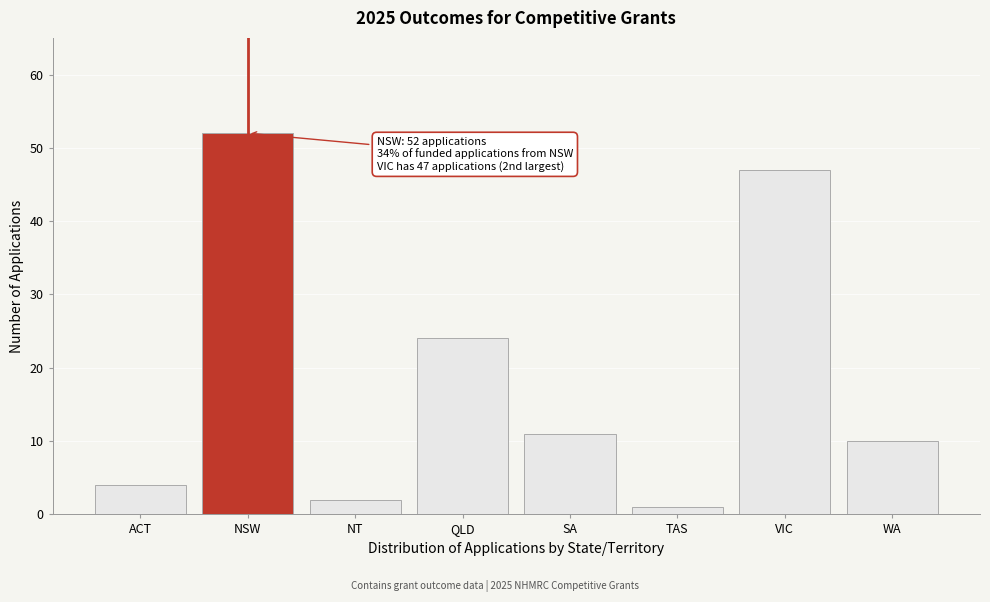

Reading left to right, extract all data points from this chart.

4	52	2	24	11	1	47	10